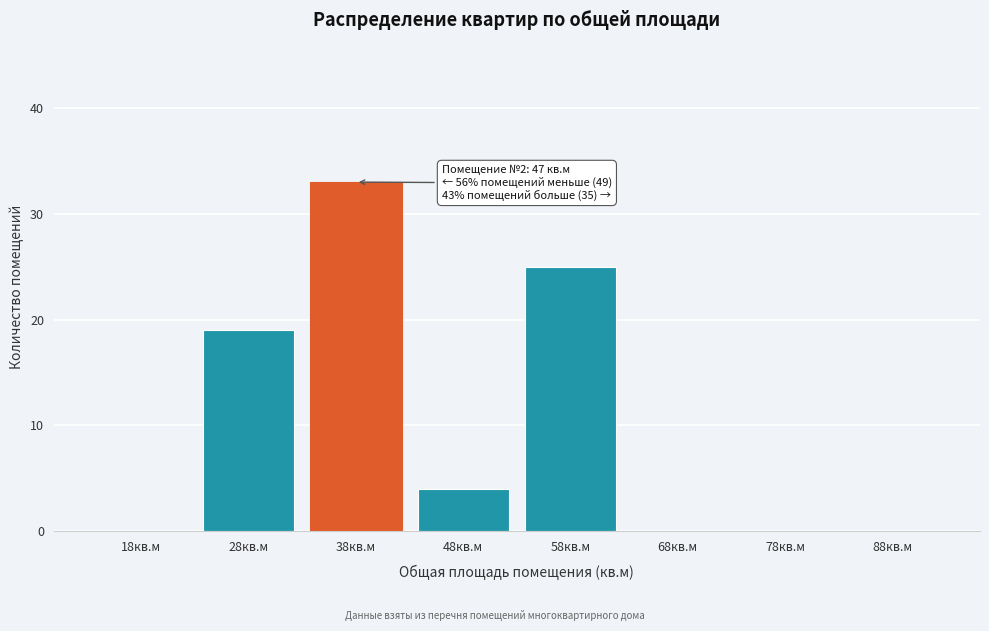

Reading left to right, what are all the values shown in this chart?

18кв.м=0	28кв.м=19	38кв.м=33	48кв.м=4	58кв.м=25	68кв.м=0	78кв.м=0	88кв.м=0